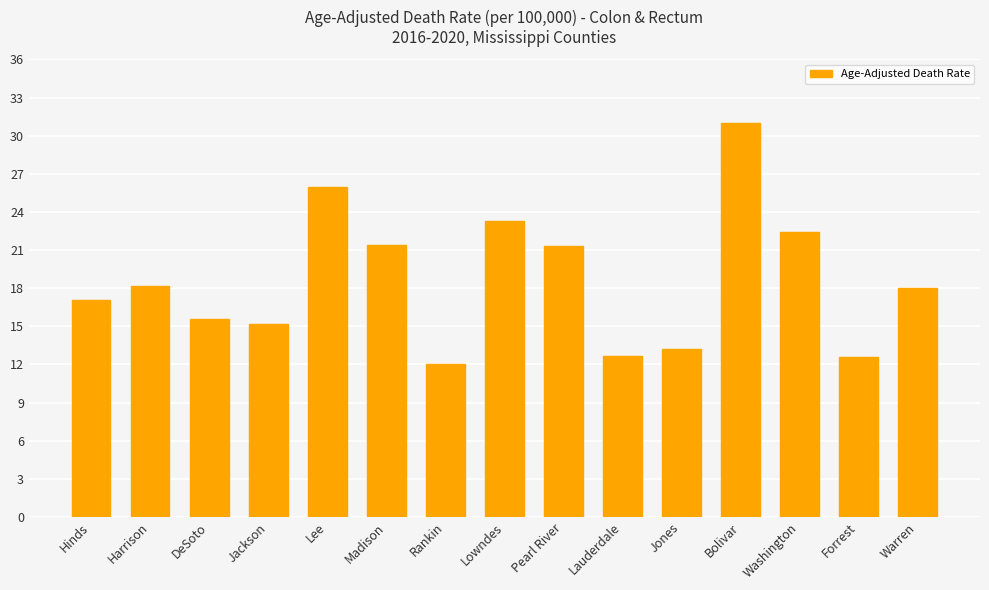

What is the label of the 11th bar from the left?

Jones